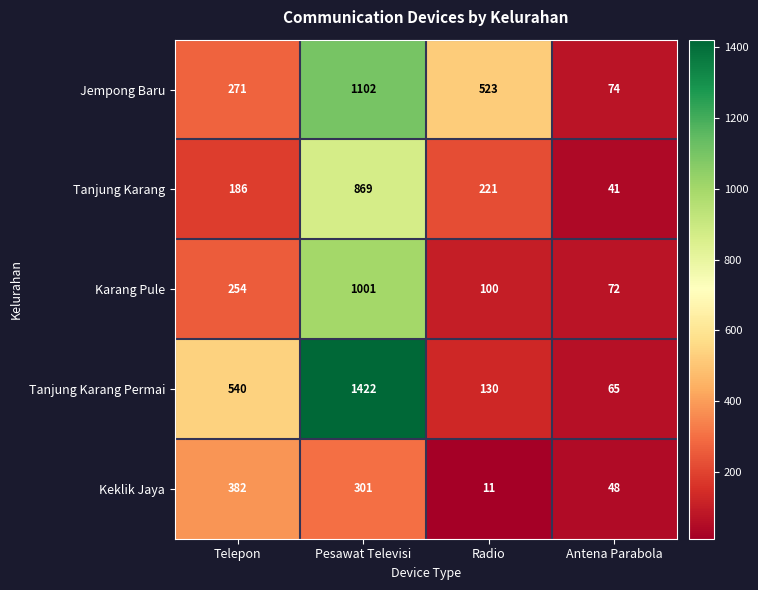

How many distinct data groups are displayed?

5